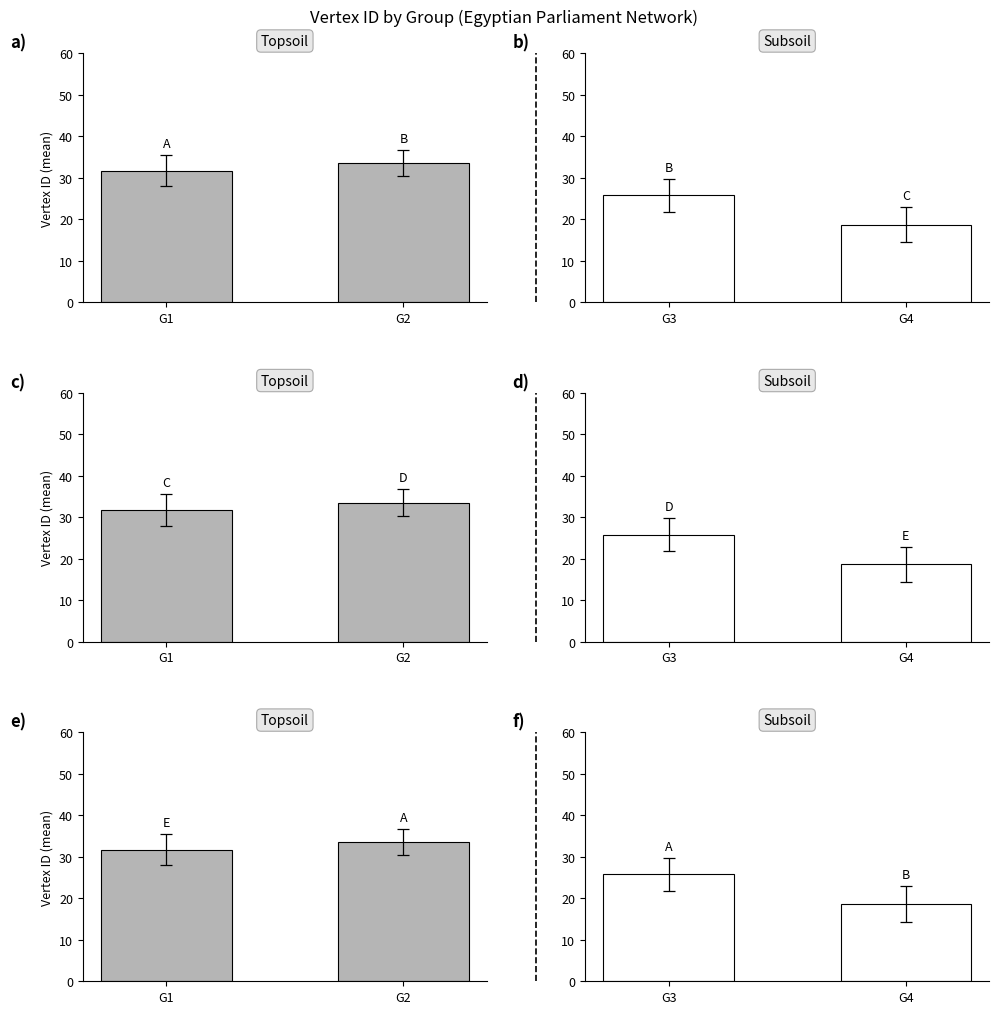

How many series are shown in this chart?

2